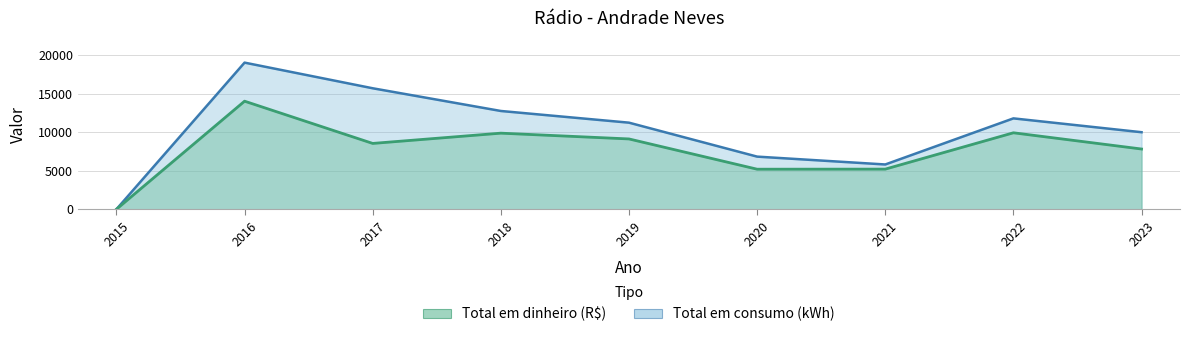

What is the sum of all Total em consumo (kWh) values?

93156.0